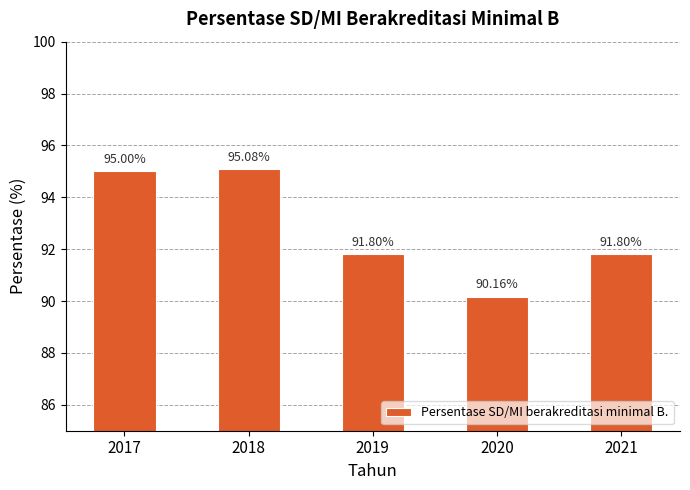

What is the ratio of the value at 2020 to the value at 2019?

1.0